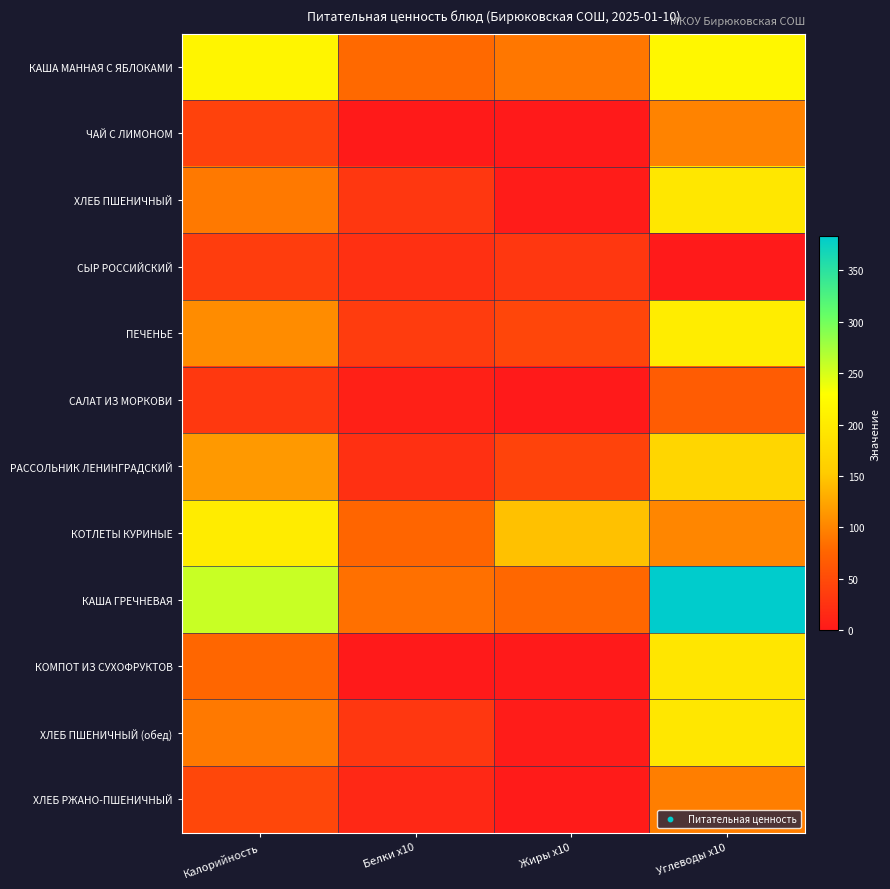

At Углеводы x10, list the series in order from largest to smallest.

КАША ГРЕЧНЕВАЯ, КАША МАННАЯ С ЯБЛОКАМИ, ПЕЧЕНЬЕ, ХЛЕБ ПШЕНИЧНЫЙ, ХЛЕБ ПШЕНИЧНЫЙ (обед), КОМПОТ ИЗ СУХОФРУКТОВ, РАССОЛЬНИК ЛЕНИНГРАДСКИЙ, КОТЛЕТЫ КУРИНЫЕ, ЧАЙ С ЛИМОНОМ, ХЛЕБ РЖАНО-ПШЕНИЧНЫЙ, САЛАТ ИЗ МОРКОВИ, СЫР РОССИЙСКИЙ